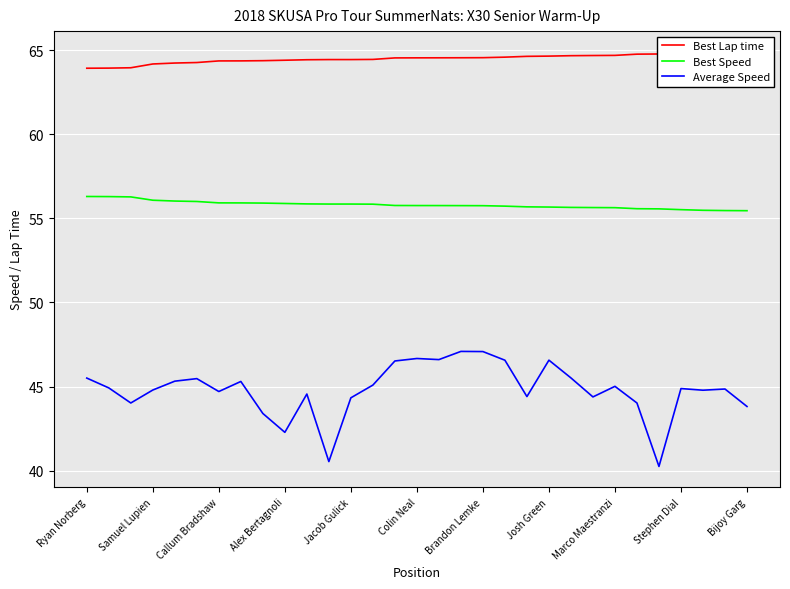

Is it true that Best Speed equals 80.0 at Ryan Norberg?

False